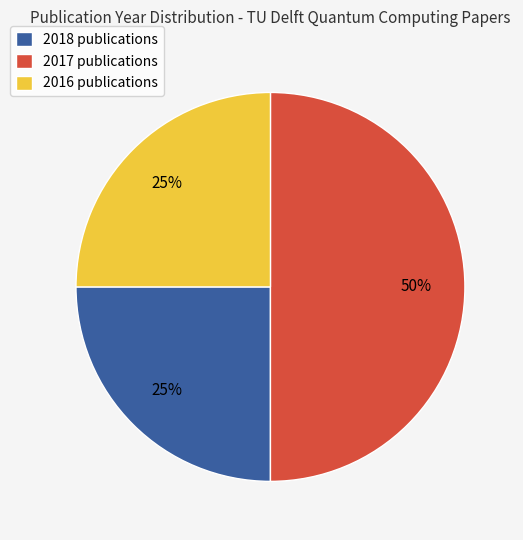

To the nearest percent, what is the difference between the 2018 publications and 2017 publications slice percentages?

25%